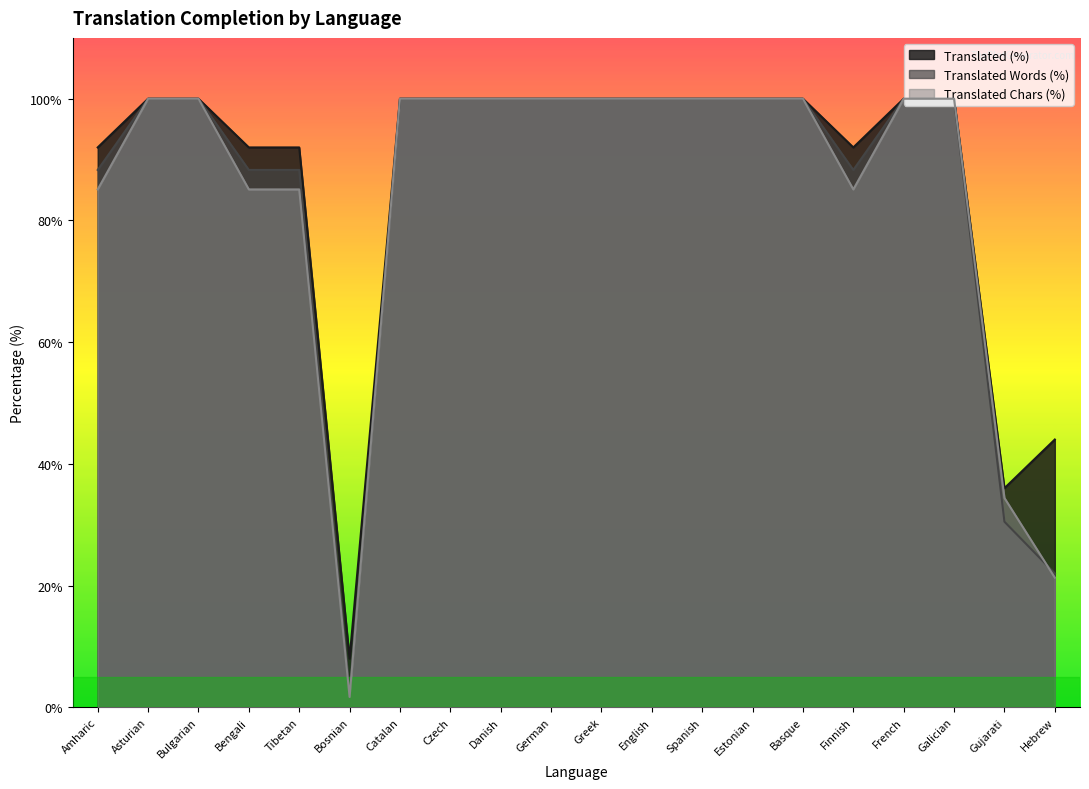

Reading left to right, what are all the values shown in this chart?

translated_percent: 92.0	100.0	100.0	92.0	92.0	8.0	100.0	100.0	100.0	100.0	100.0	100.0	100.0	100.0	100.0	92.0	100.0	100.0	36.0	44.0
translated_words_percent: 88.3	100.0	100.0	88.3	88.3	2.5	100.0	100.0	100.0	100.0	100.0	100.0	100.0	100.0	100.0	88.3	100.0	100.0	30.5	22.0
translated_chars_percent: 85.1	100.0	100.0	85.1	85.1	1.7	100.0	100.0	100.0	100.0	100.0	100.0	100.0	100.0	100.0	85.1	100.0	100.0	34.4	21.3